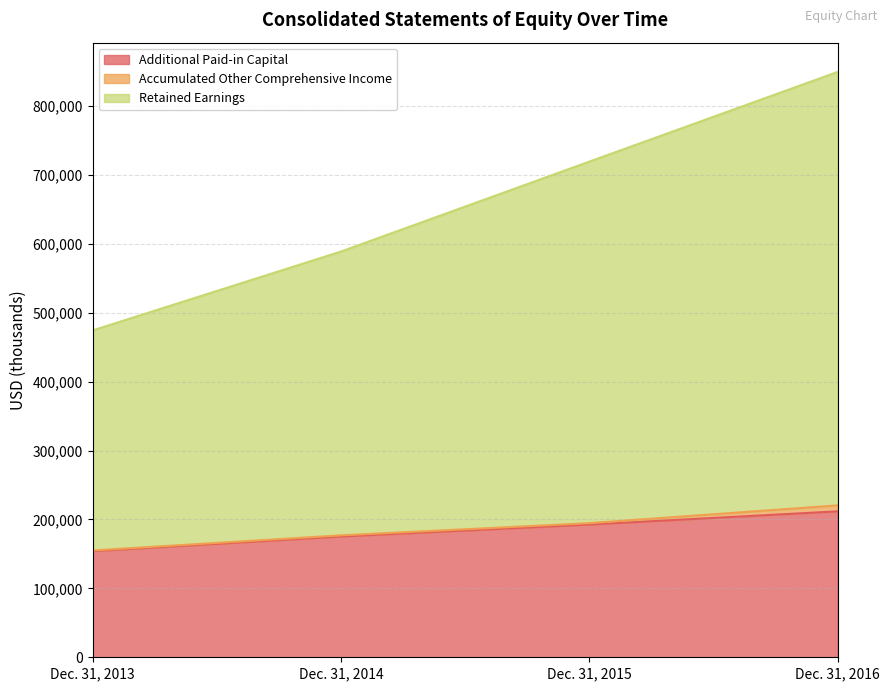

Which has a higher value, Dec. 31, 2014 or Dec. 31, 2016?

Dec. 31, 2016